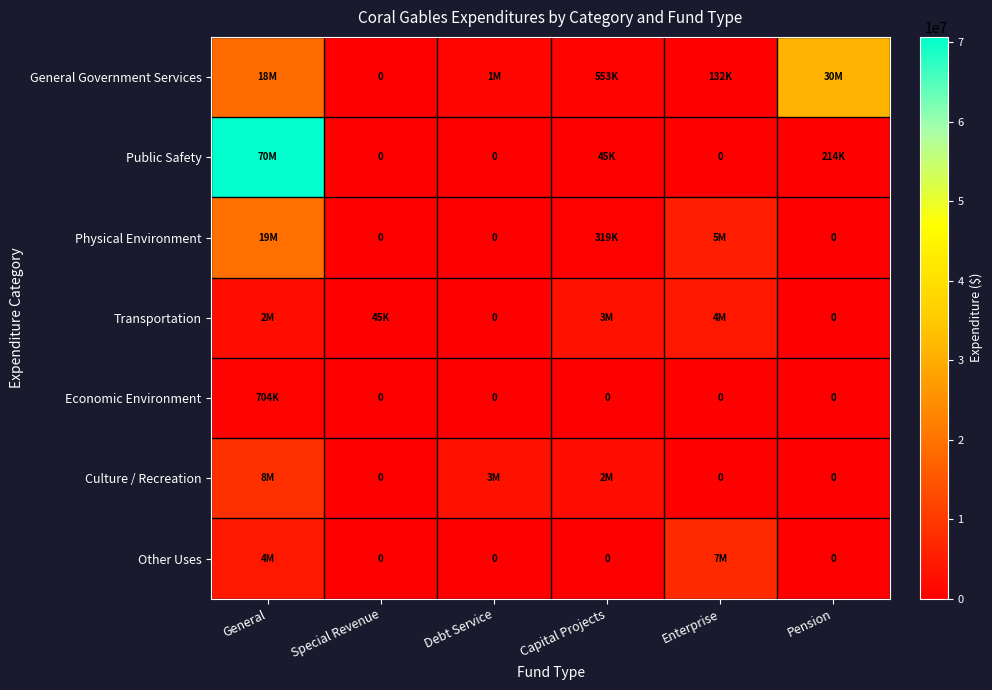

How many values in Physical Environment are above zero?

3